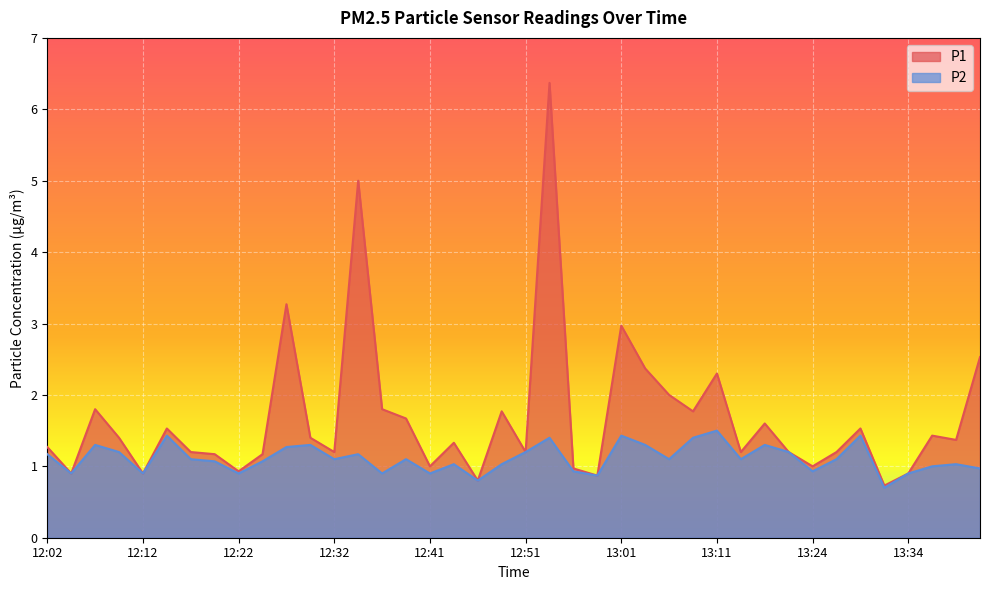

What is the maximum value for P2?

1.5